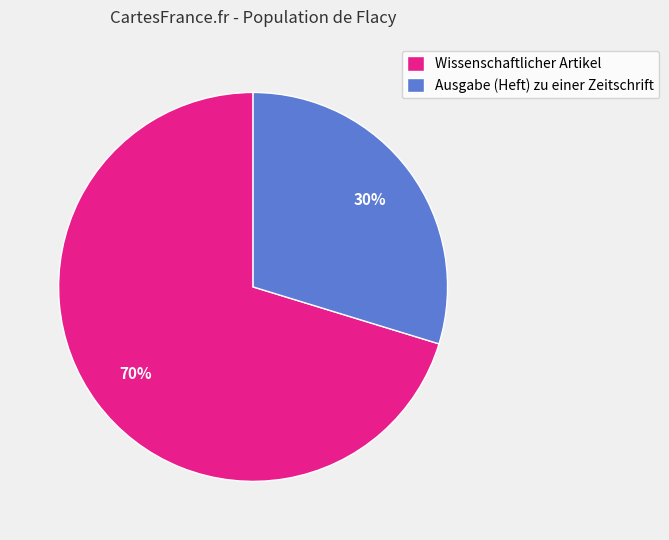

Which slice is the largest?

Wissenschaftlicher Artikel